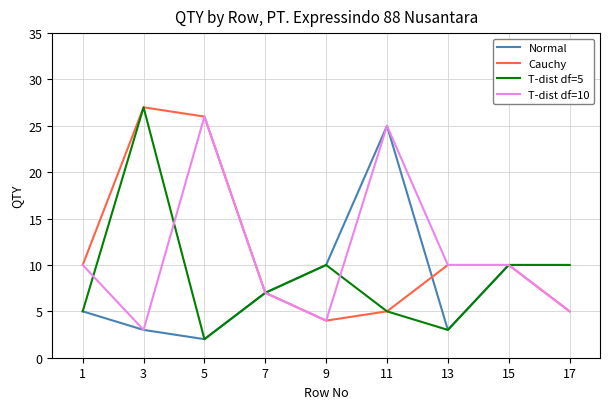

What is the total value across all series at 15?

40